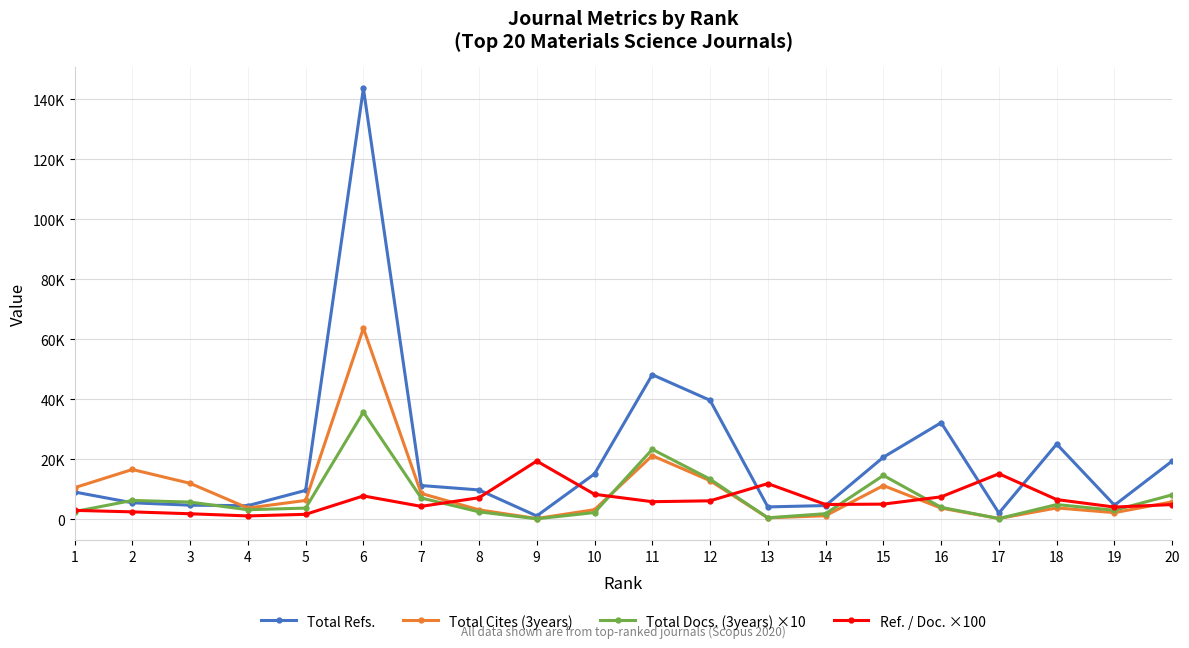

List the series in order of their peak value, lowest first.

Ref. / Doc. ×100, Total Docs. (3years) ×10, Total Cites (3years), Total Refs.